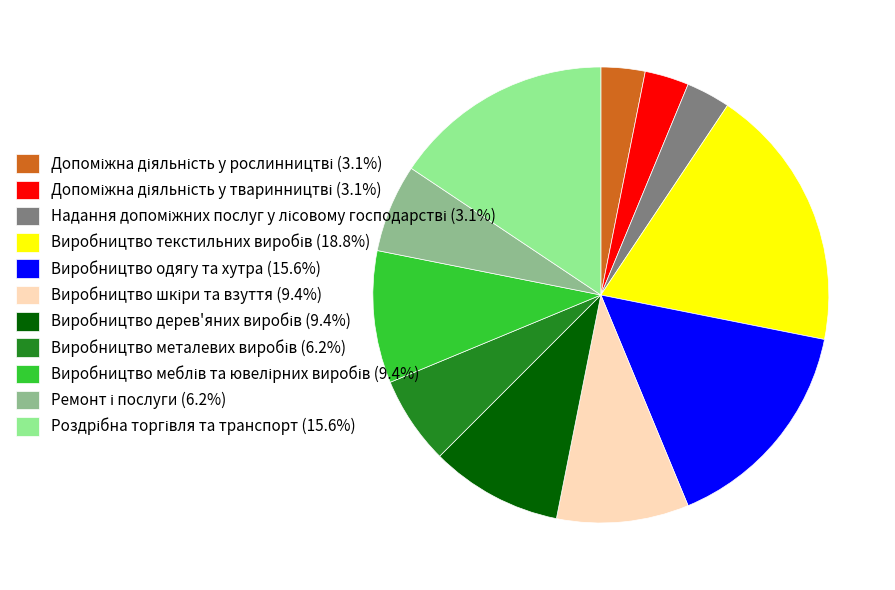

Is there a majority slice in this chart?

No